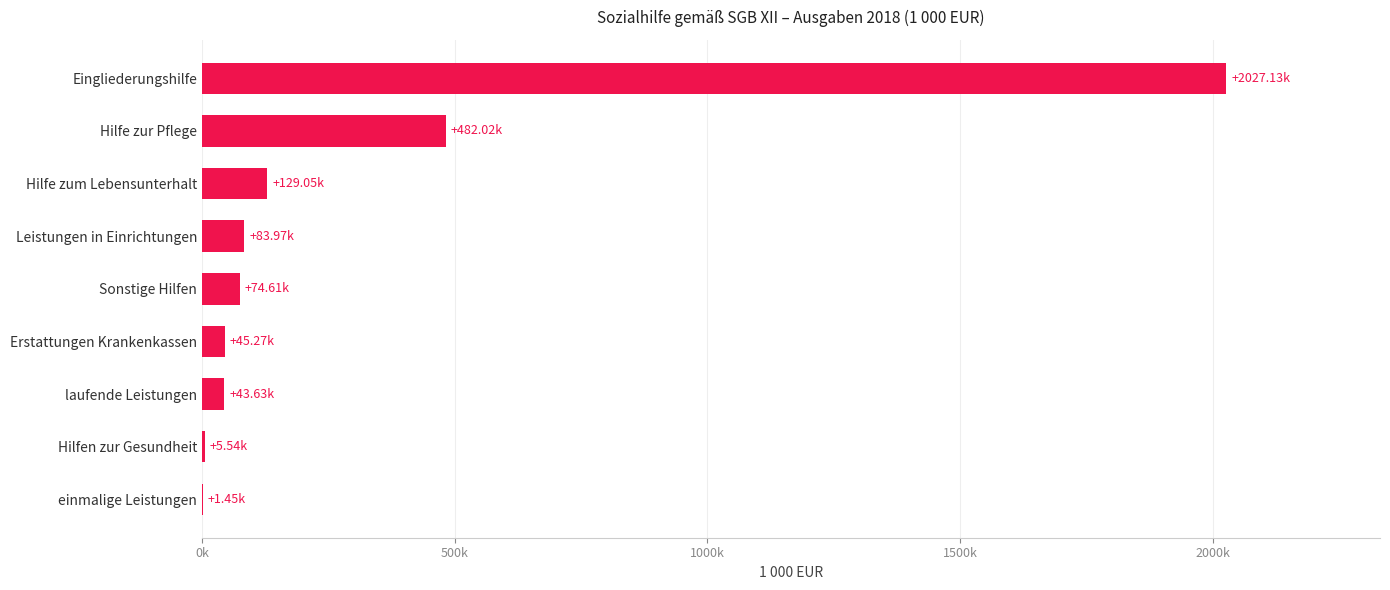

What is the difference between the maximum and minimum values?

2025689.3